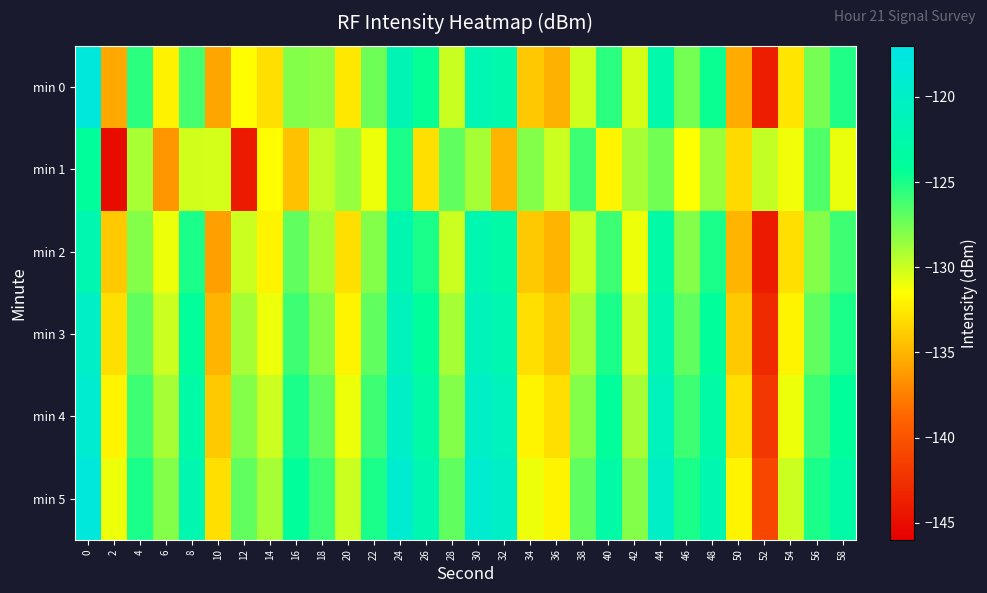

Which label corresponds to the smallest value in the chart?

2